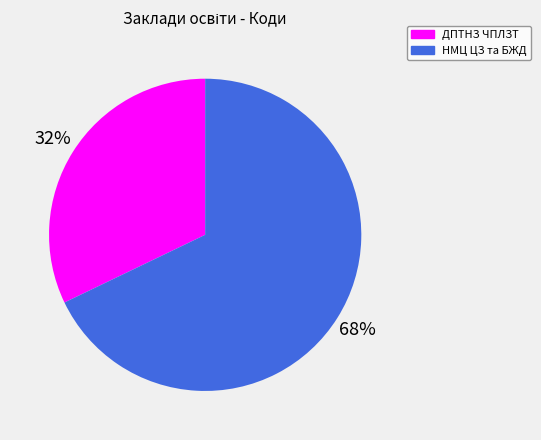

To the nearest percent, what is the difference between the largest and smallest slice percentages?

36%